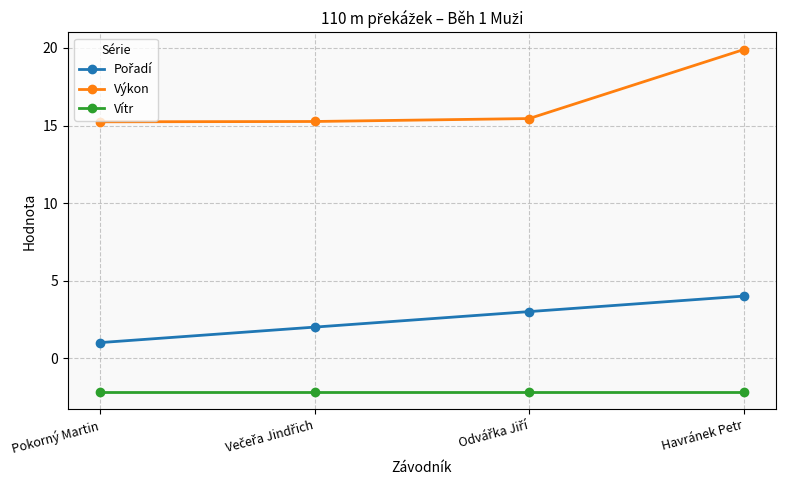

At how many categories does at least one series exceed 6?

4